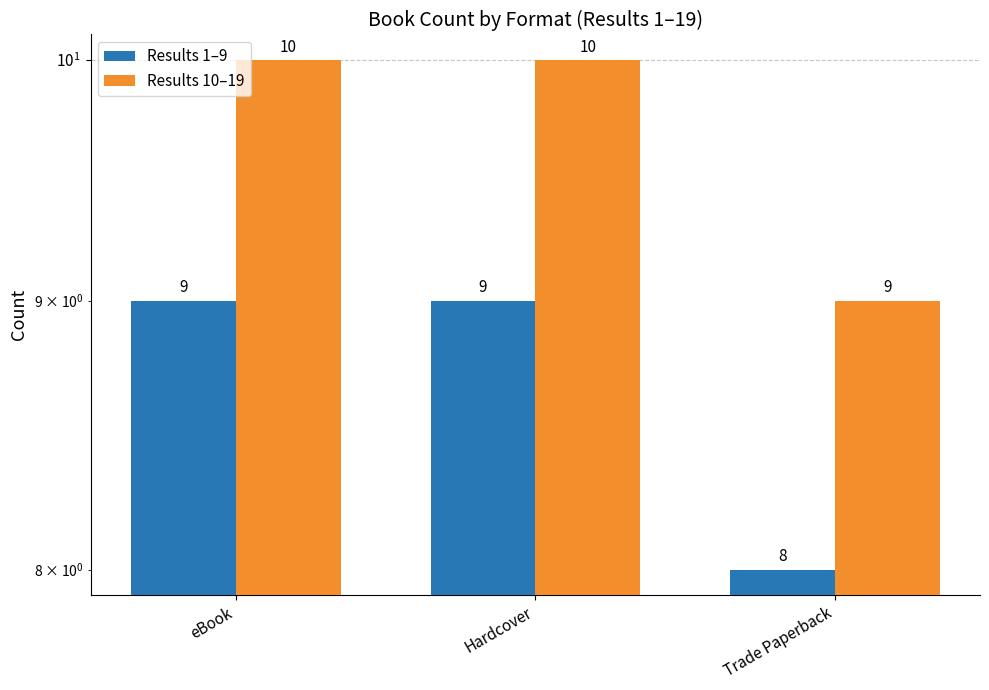

What is the spread (max minus min) of values at eBook?

1